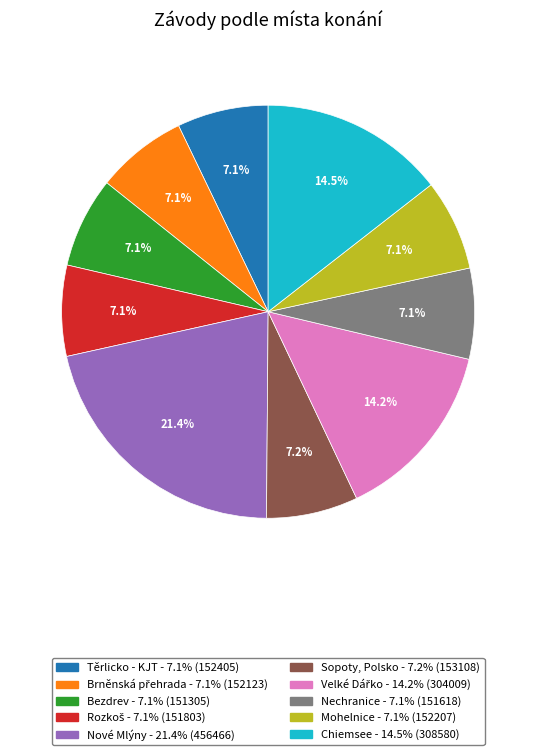

Which slice is the largest?

Nové Mlýny